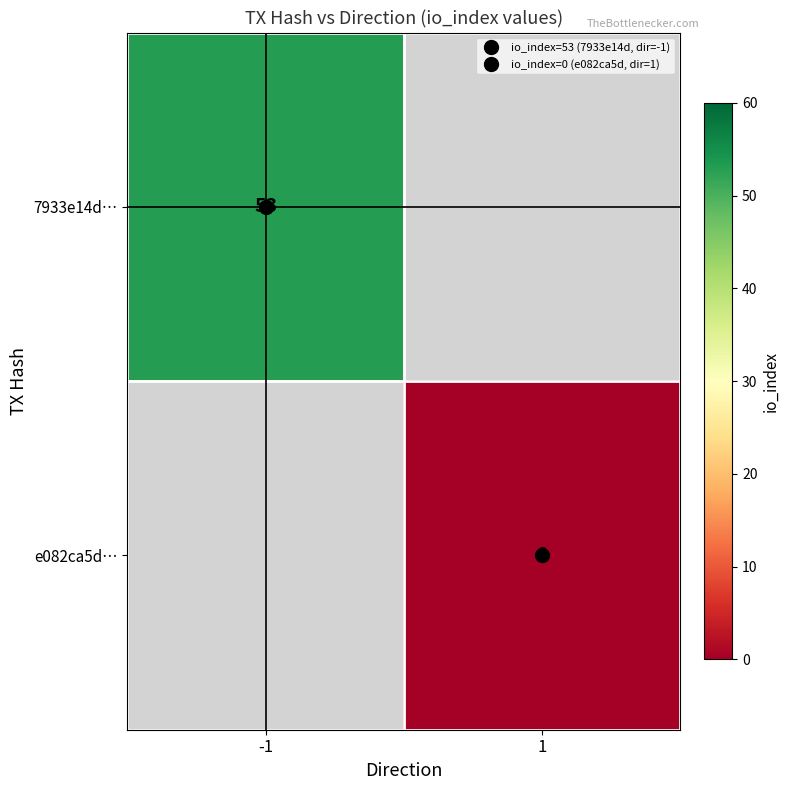

How many distinct data groups are displayed?

2